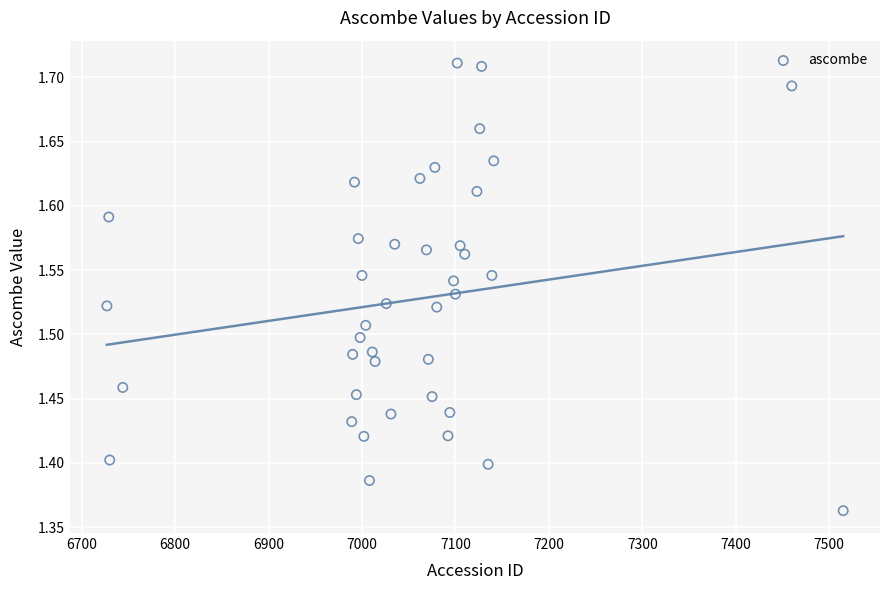

What is the range of X values (max minus min)?

788.0